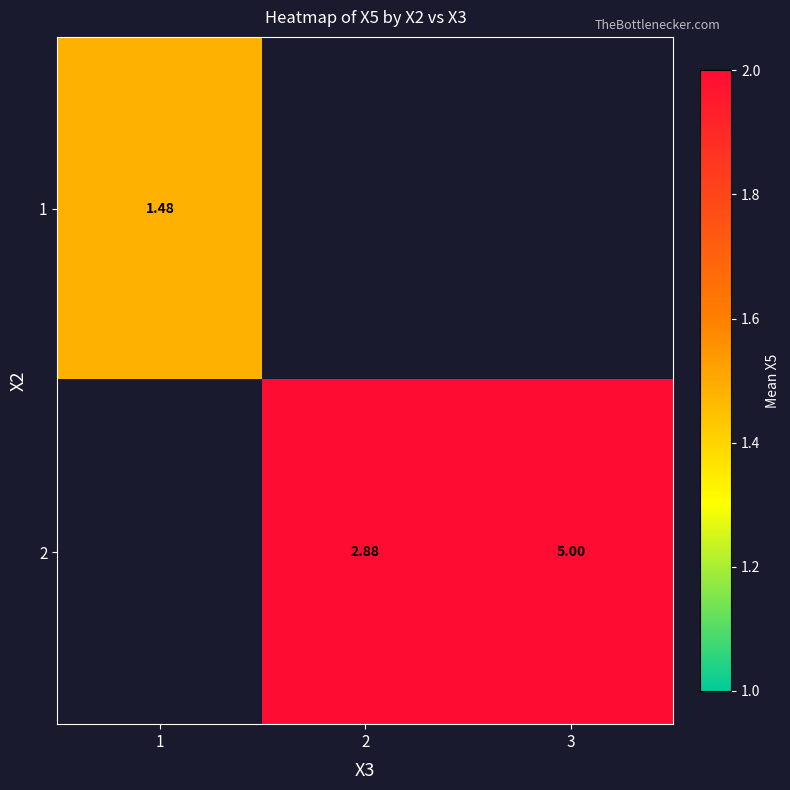

Is the value of 1 at 1 greater than the value of 2 at 2?

No